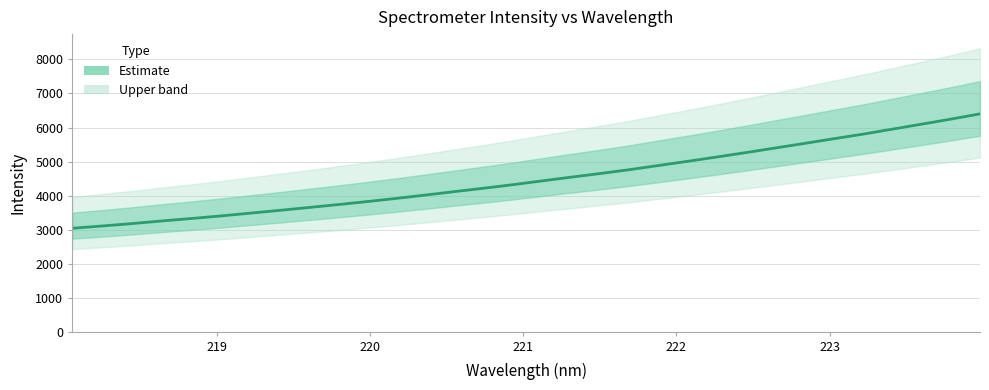

The value at 222.4538 is 5269.1. True or false?

True